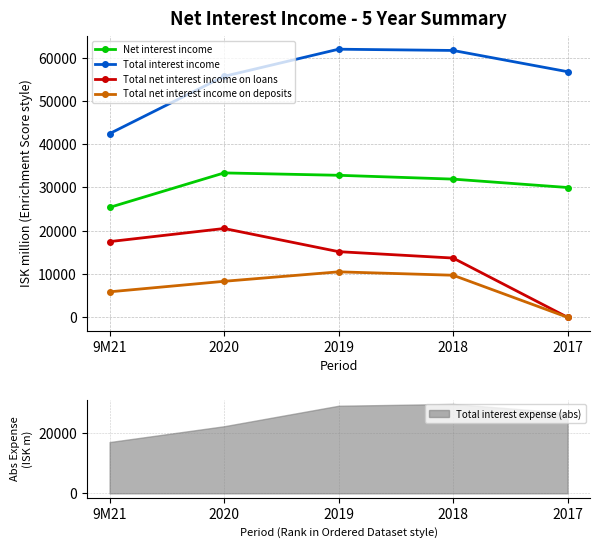

What is the sum of the Net interest income values at 2019 and 2017?

62821